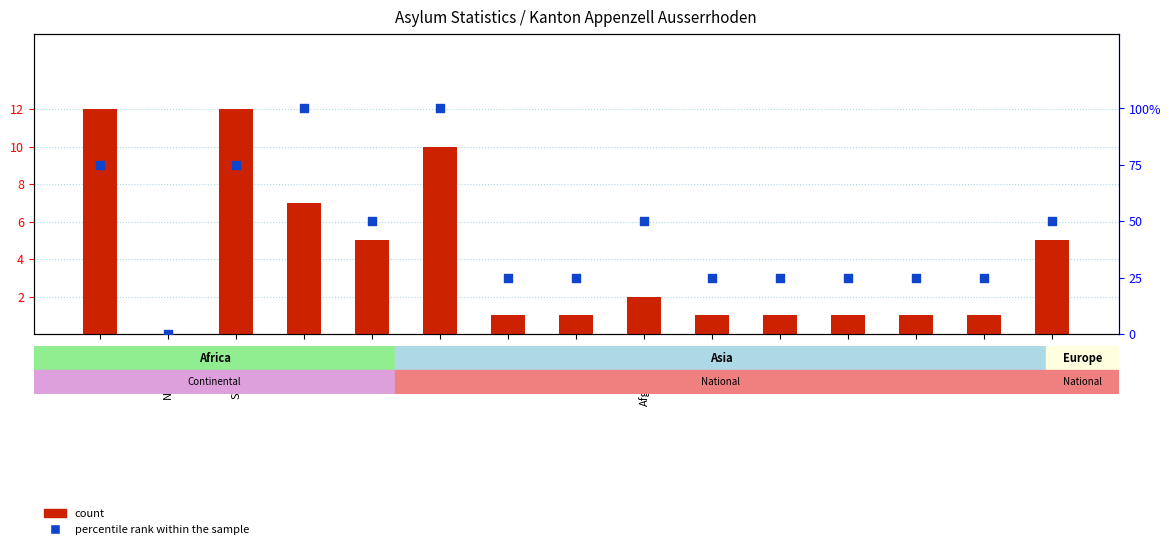

At how many categories does at least one series exceed 95?

2